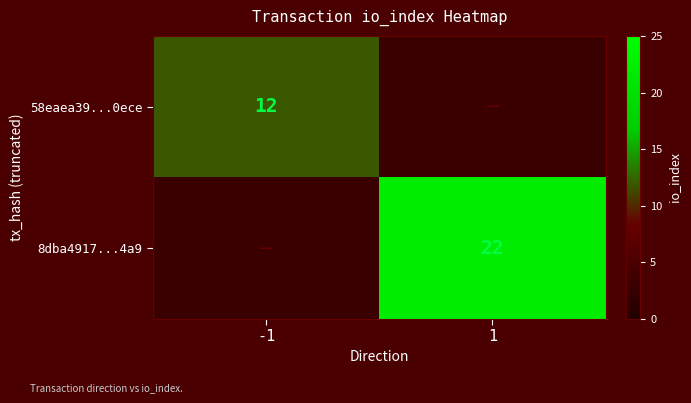

True or false: 8dba4917...4a9 has a value of 6 at 1.

False